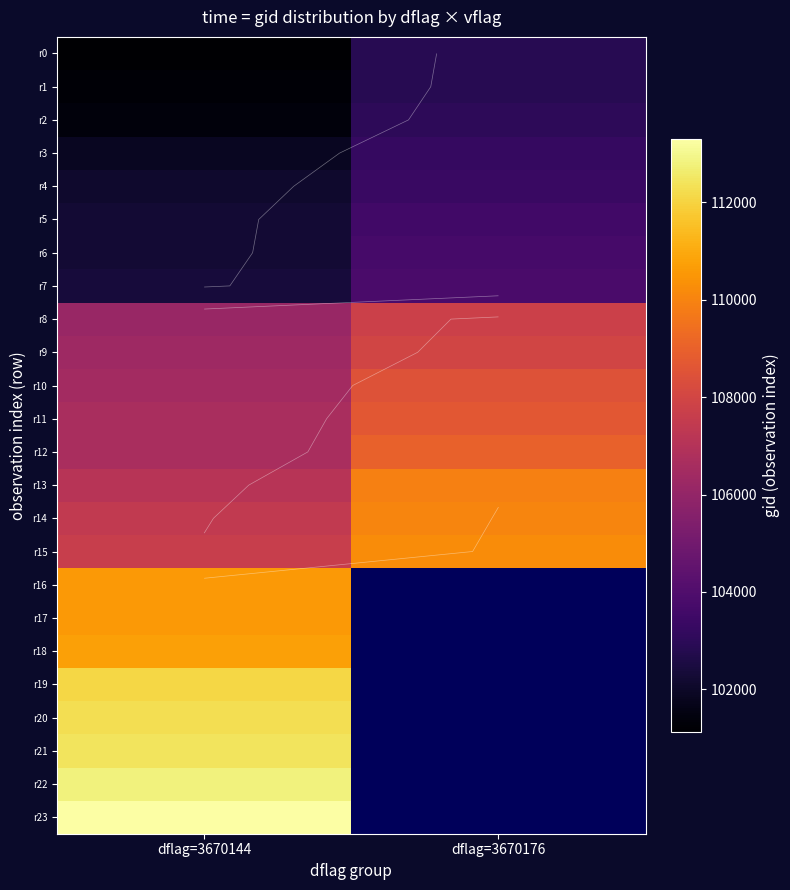

At which category is the sum across all series the highest?

dflag=3670144